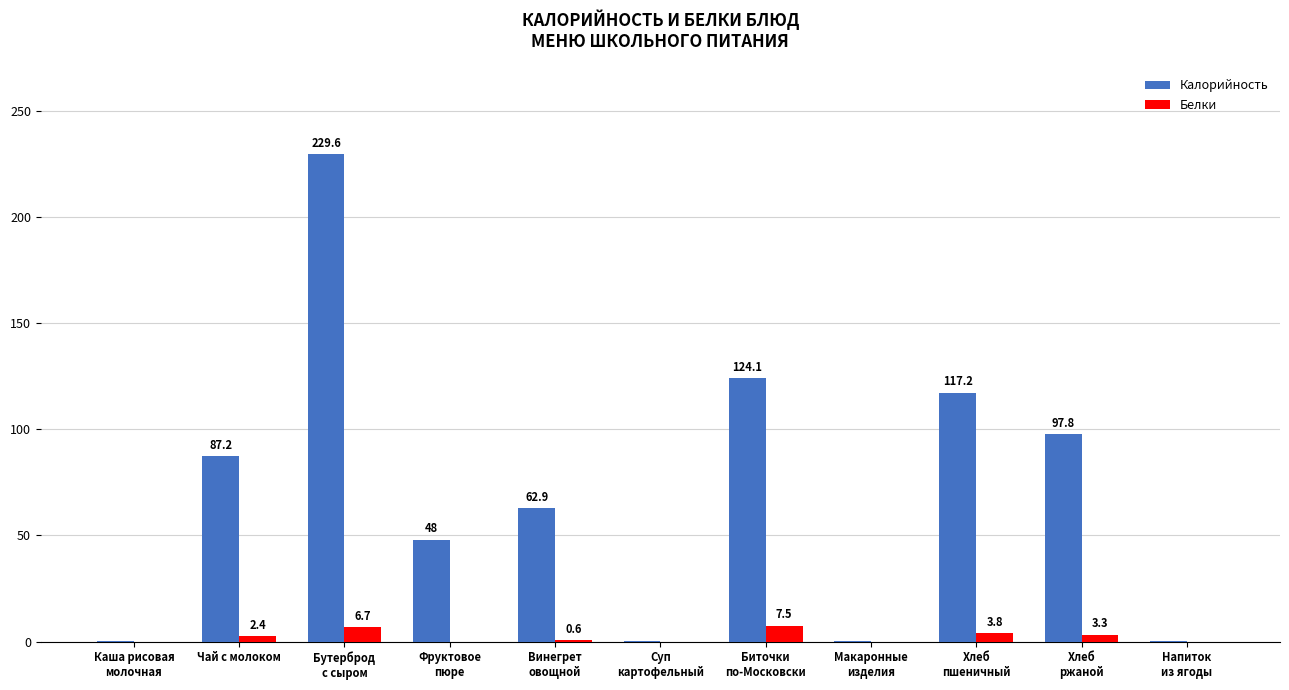

What is the maximum value for Белки?

7.5